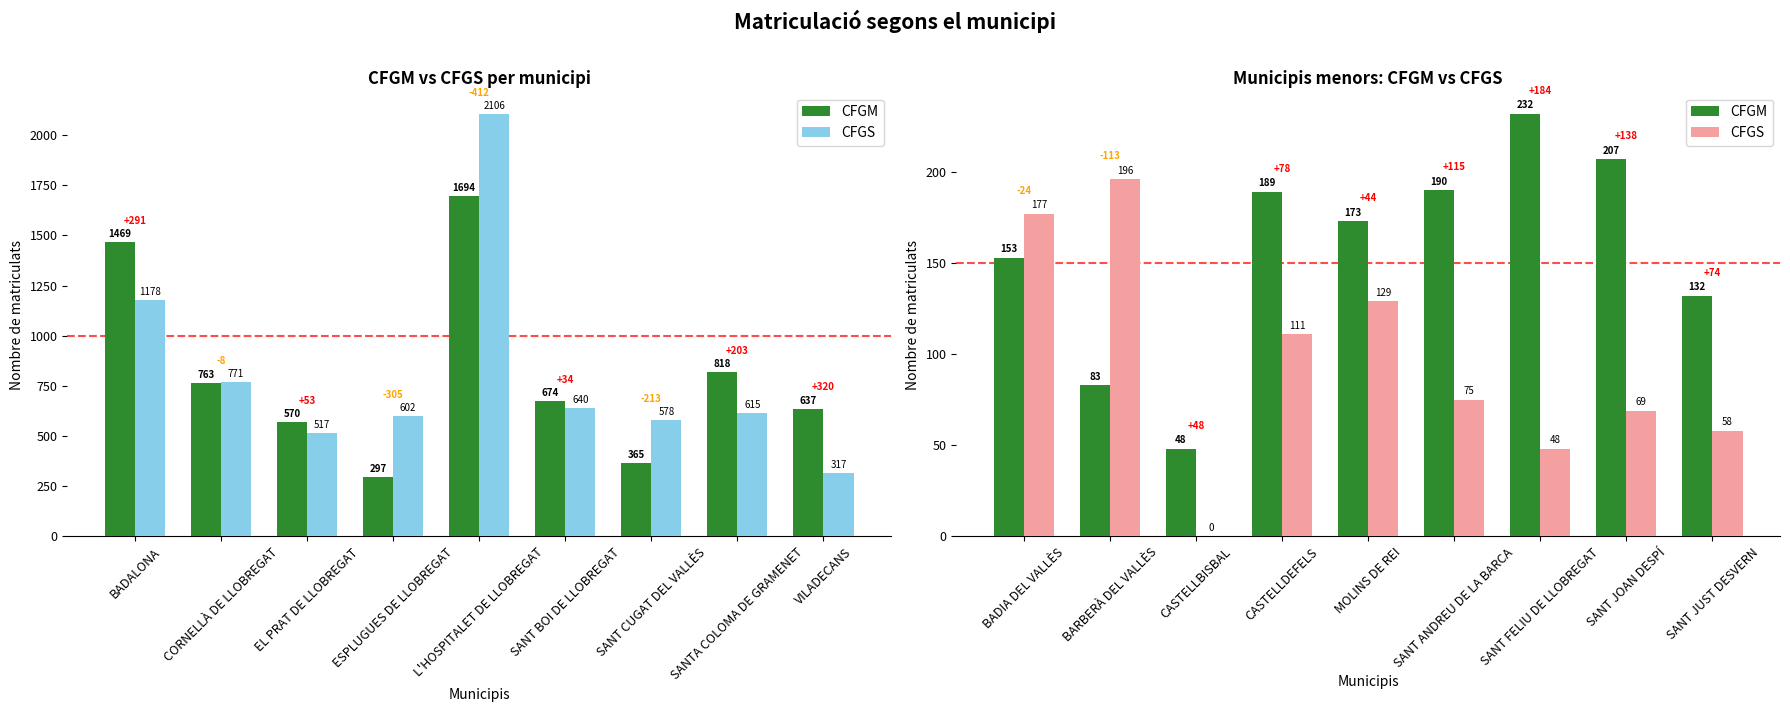

List the series in order of their overall mean, highest first.

CFGM, CFGS